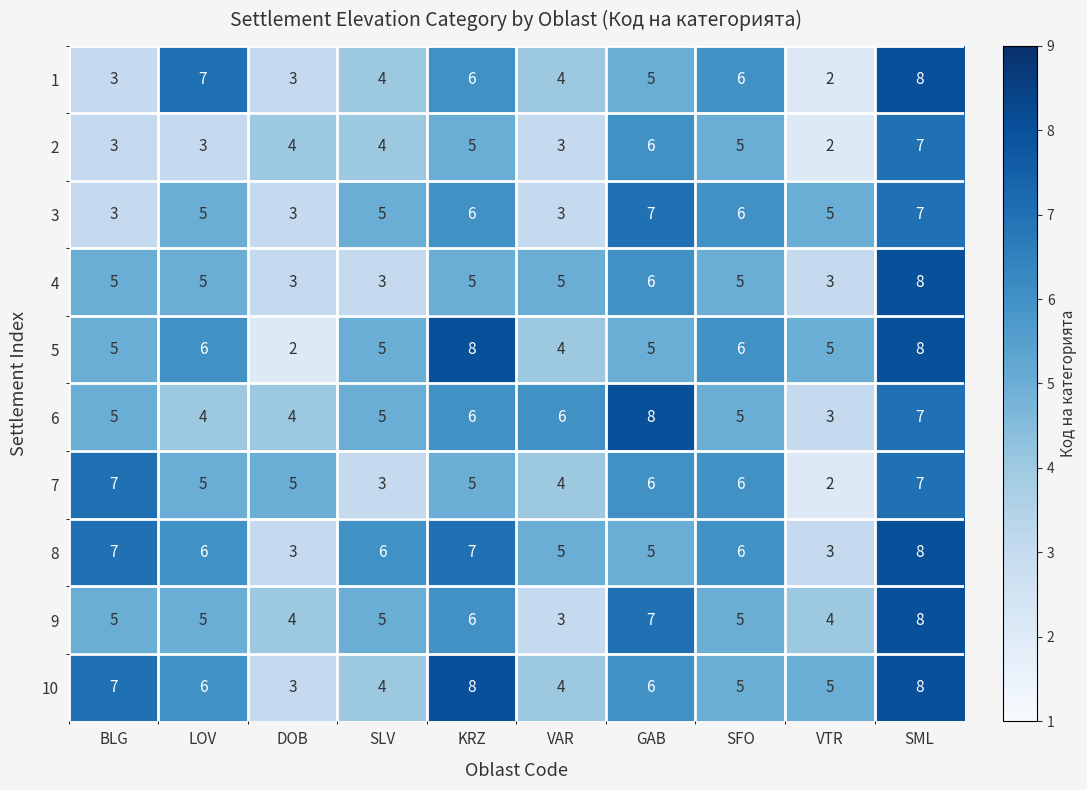

At which label does 2 reach its peak?

SML